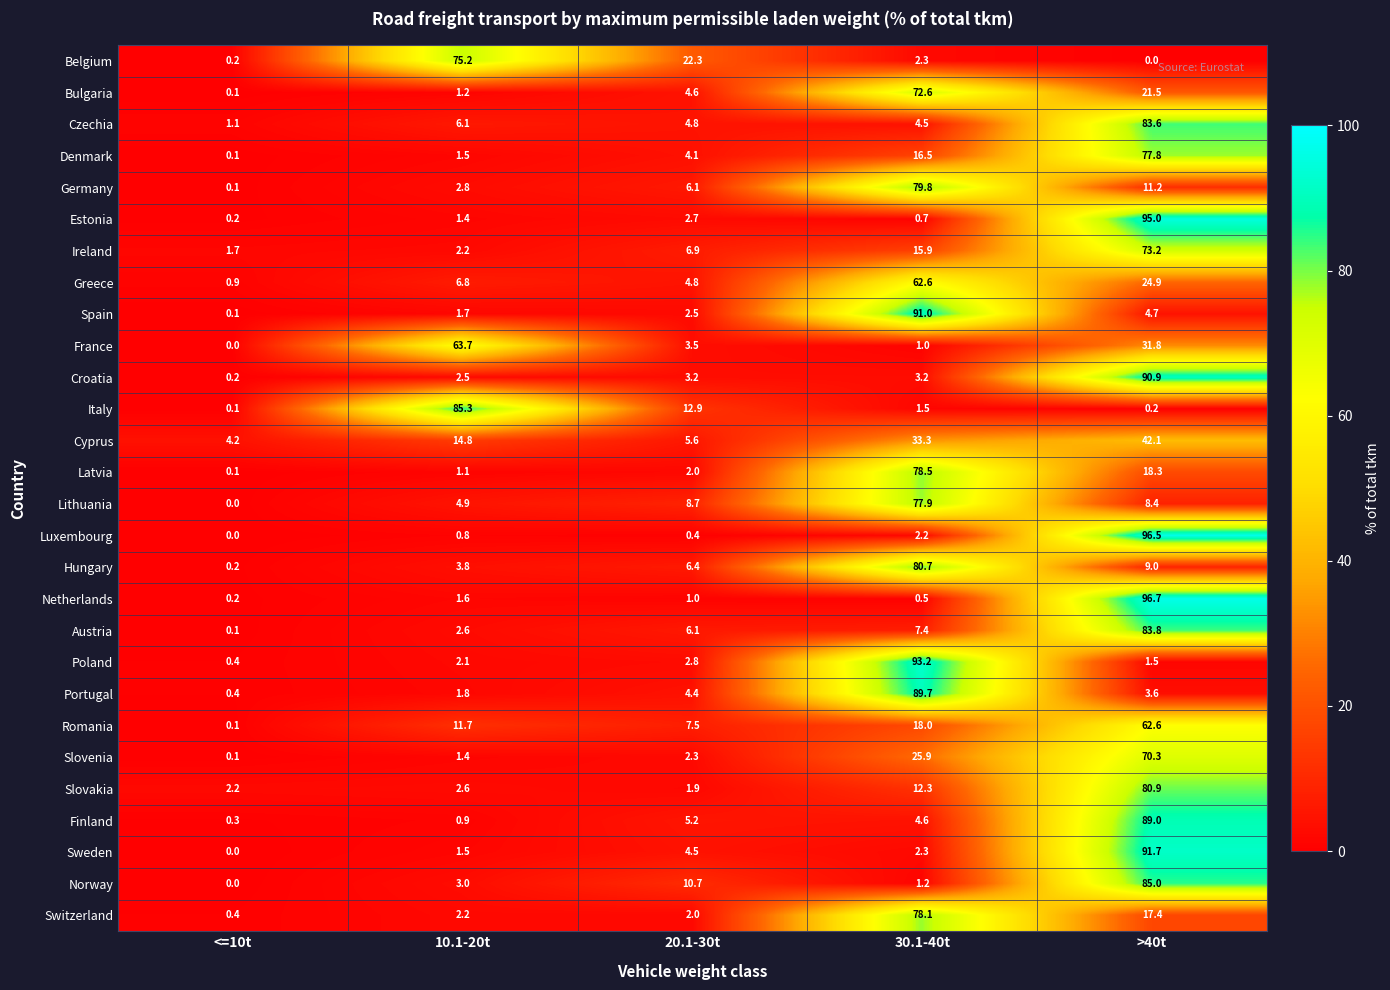

What is the average value of the Slovenia series?

20.0